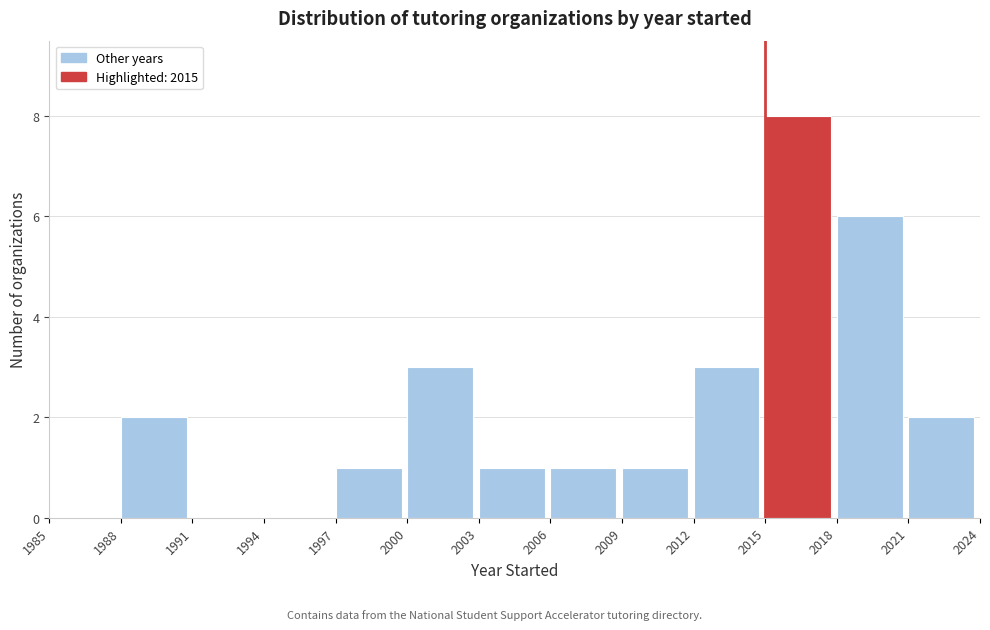

Which range on the x-axis has the tallest bar?

2015 to 2018